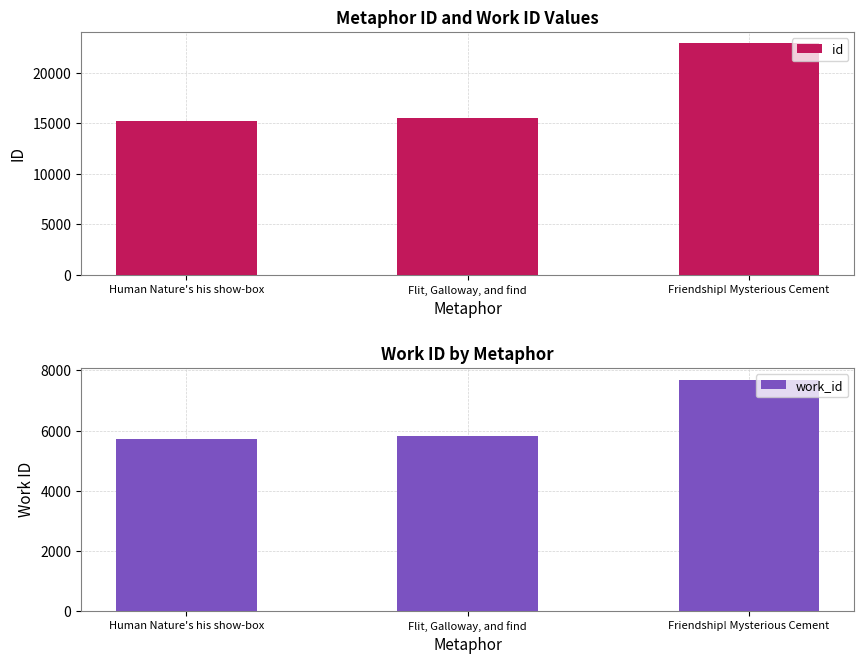

Which has a higher value, Friendship! Mysterious Cement or Human Nature's his show-box?

Friendship! Mysterious Cement